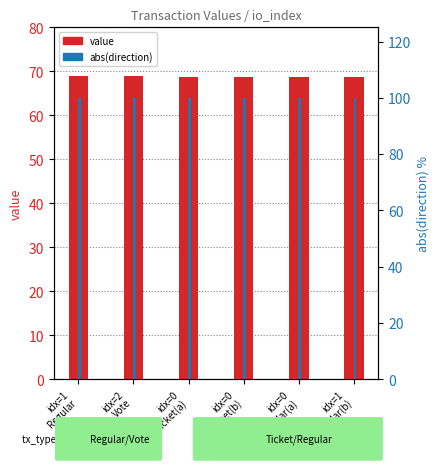

What is the value of the value bar at the 1st from the left?

69.0